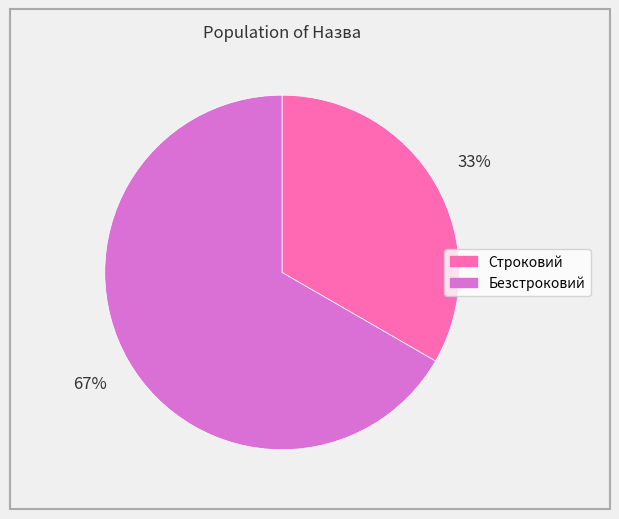

How many slices are in this pie chart?

2